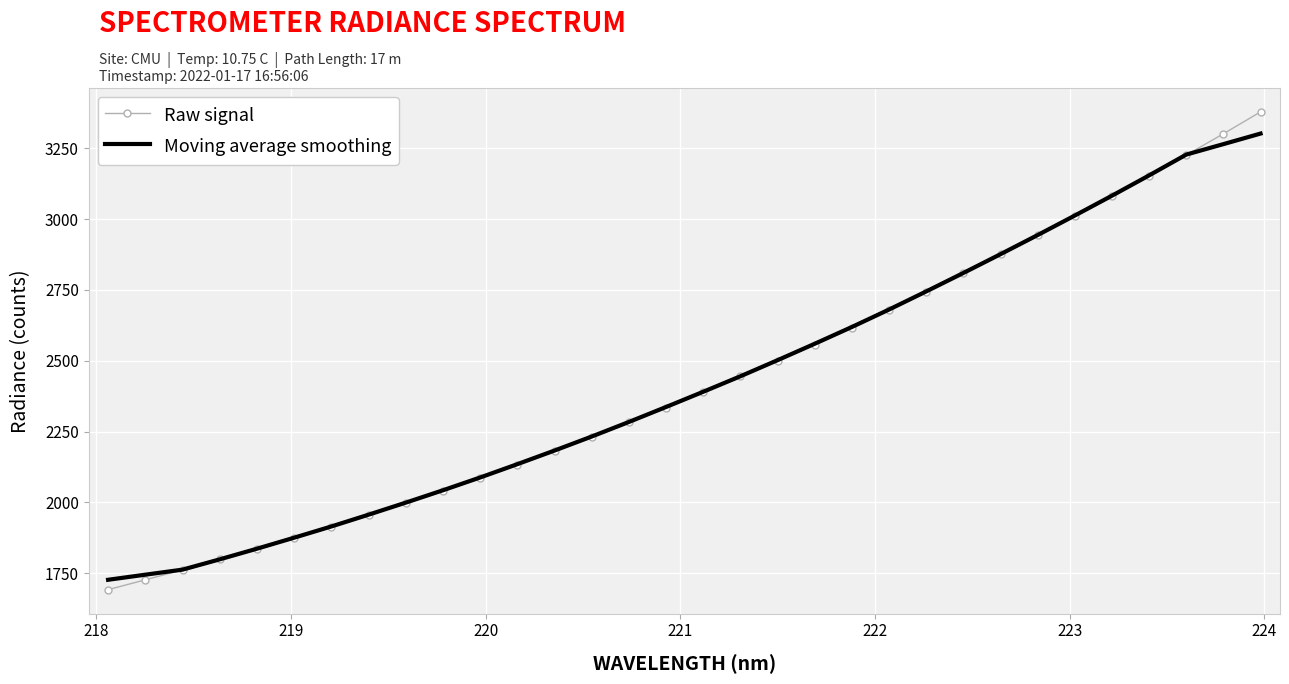

Which series has the largest range (max minus min)?

Raw signal